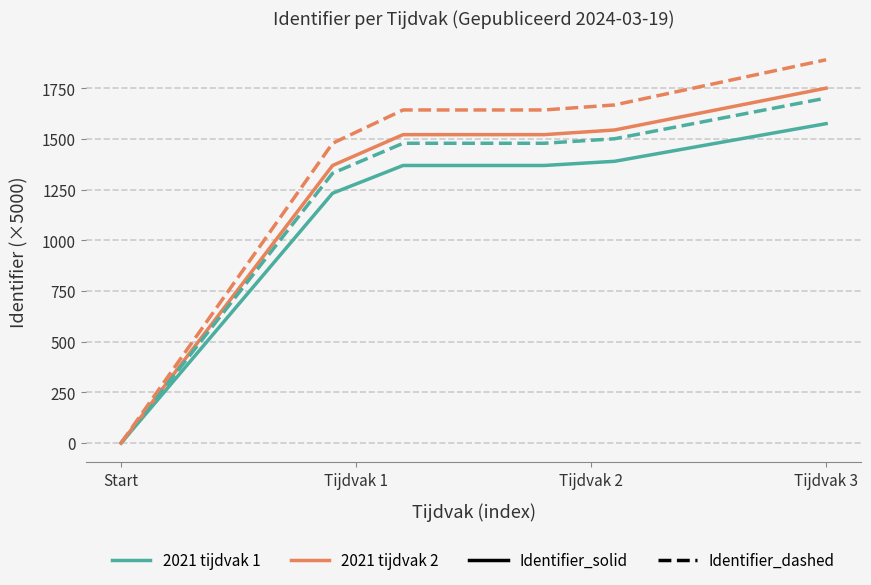

What is the maximum value shown in the chart?

1891.2